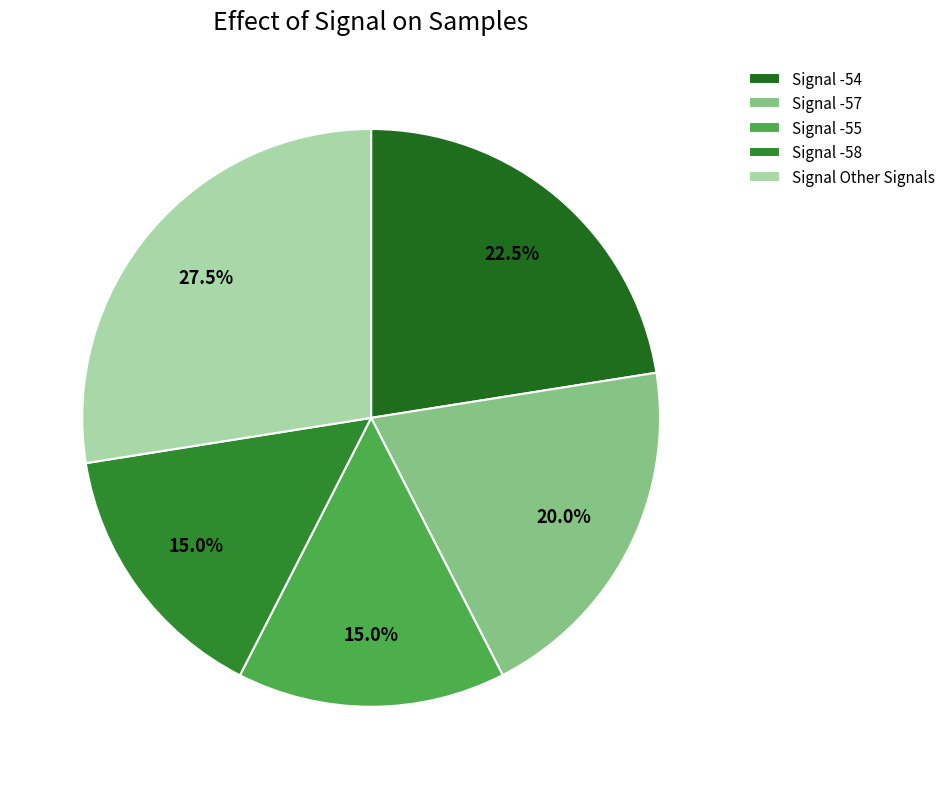

Which slice is the largest?

Signal Other Signals